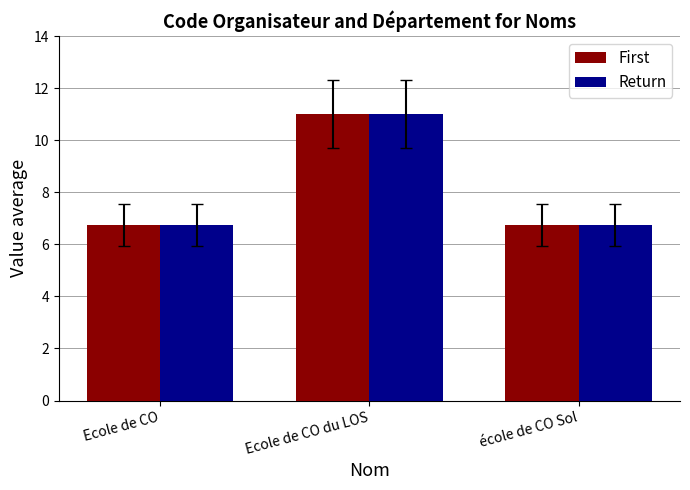

What is the difference between the maximum and second lowest values in the First series?

4.2